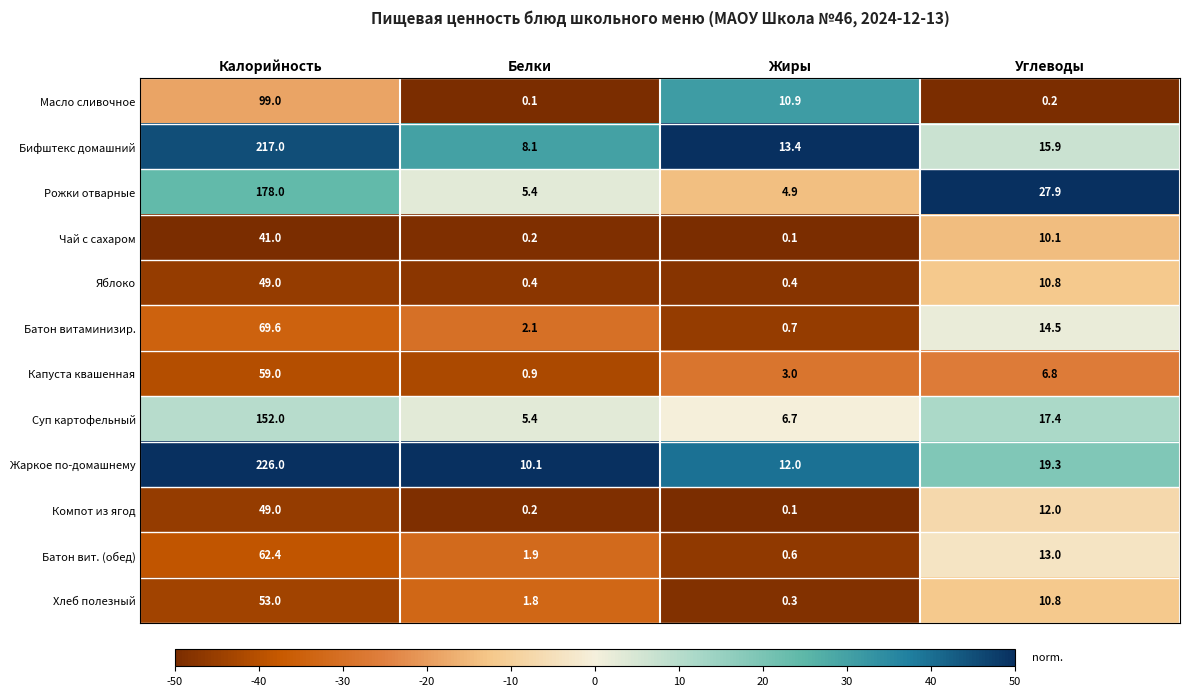

True or false: Бифштекс домашний has a value of 52.3 at Калорийность.

False